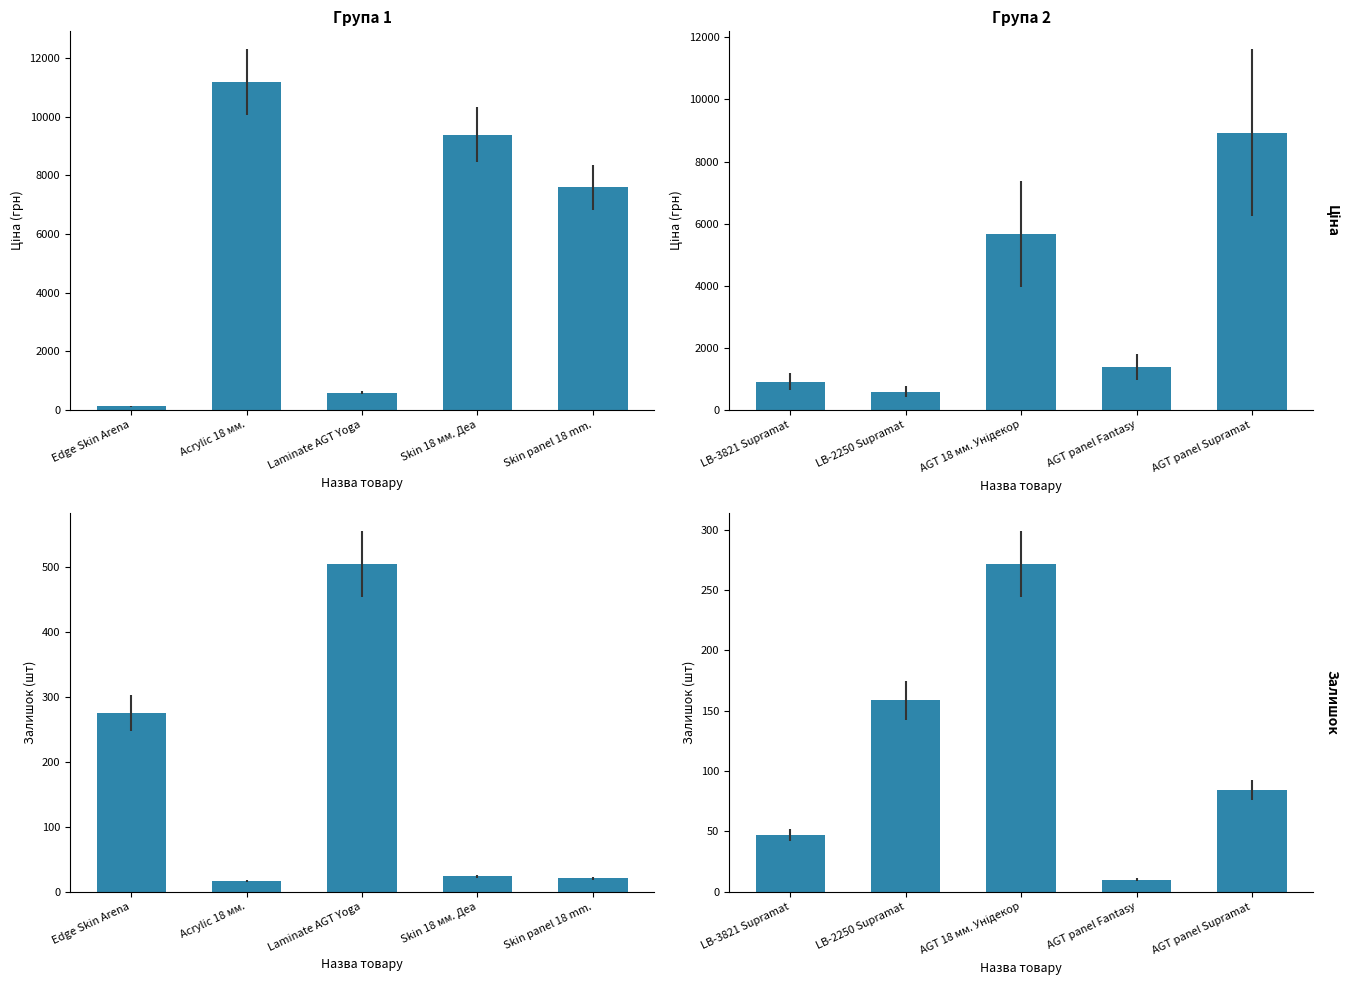

What is the average value of the Ціна (грн) series?

3495.6